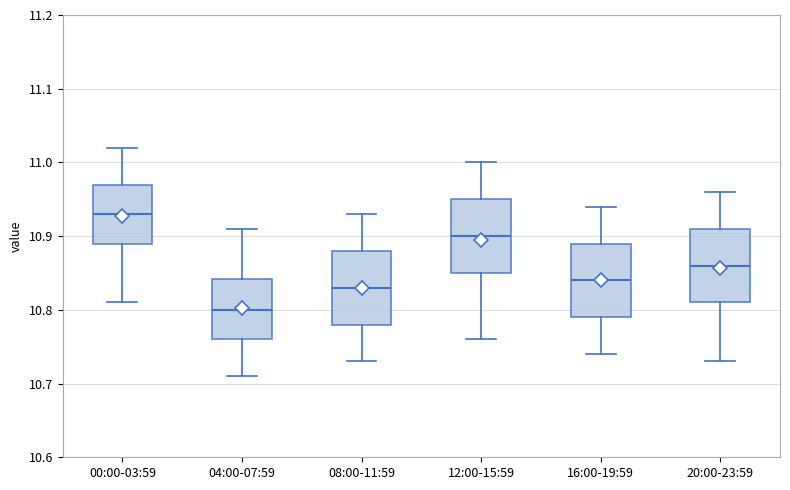

Reading left to right, transcribe this box plot: for each box, give where its median line is, the range the box spans, and where its two whiskers end, as read against the y-axis. The values are not printed on the chart, so give them approximately, as read against the axis.

00:00-03:59: median 10.93, box 10.89 to 10.97, whiskers 10.81 to 11.02
04:00-07:59: median 10.80, box 10.76 to 10.84, whiskers 10.71 to 10.91
08:00-11:59: median 10.83, box 10.78 to 10.88, whiskers 10.73 to 10.93
12:00-15:59: median 10.90, box 10.85 to 10.95, whiskers 10.76 to 11.00
16:00-19:59: median 10.84, box 10.79 to 10.89, whiskers 10.74 to 10.94
20:00-23:59: median 10.86, box 10.81 to 10.91, whiskers 10.73 to 10.96